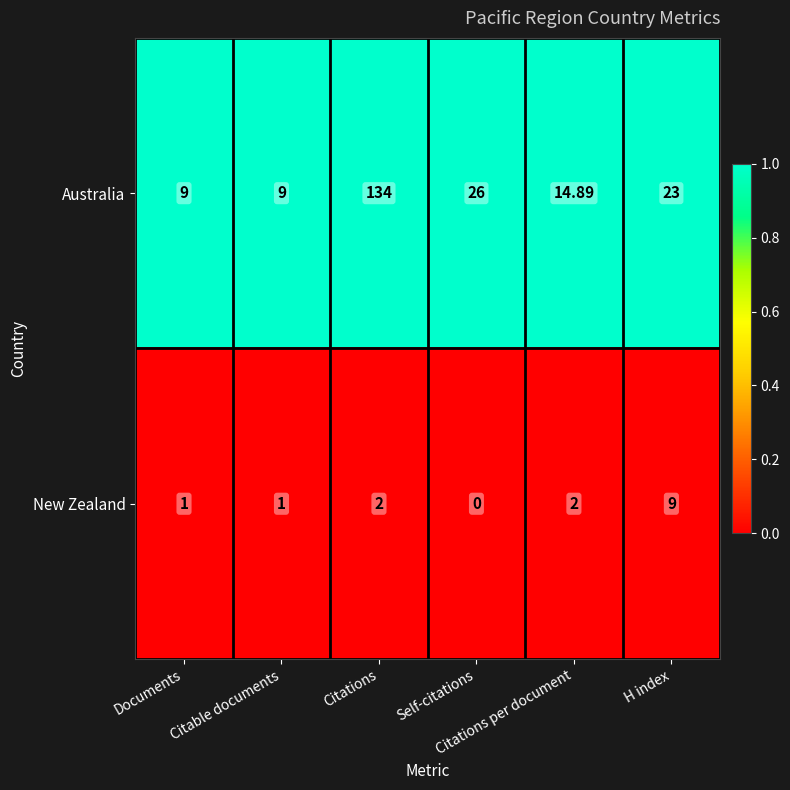

At how many categories does at least one series exceed 0?

6